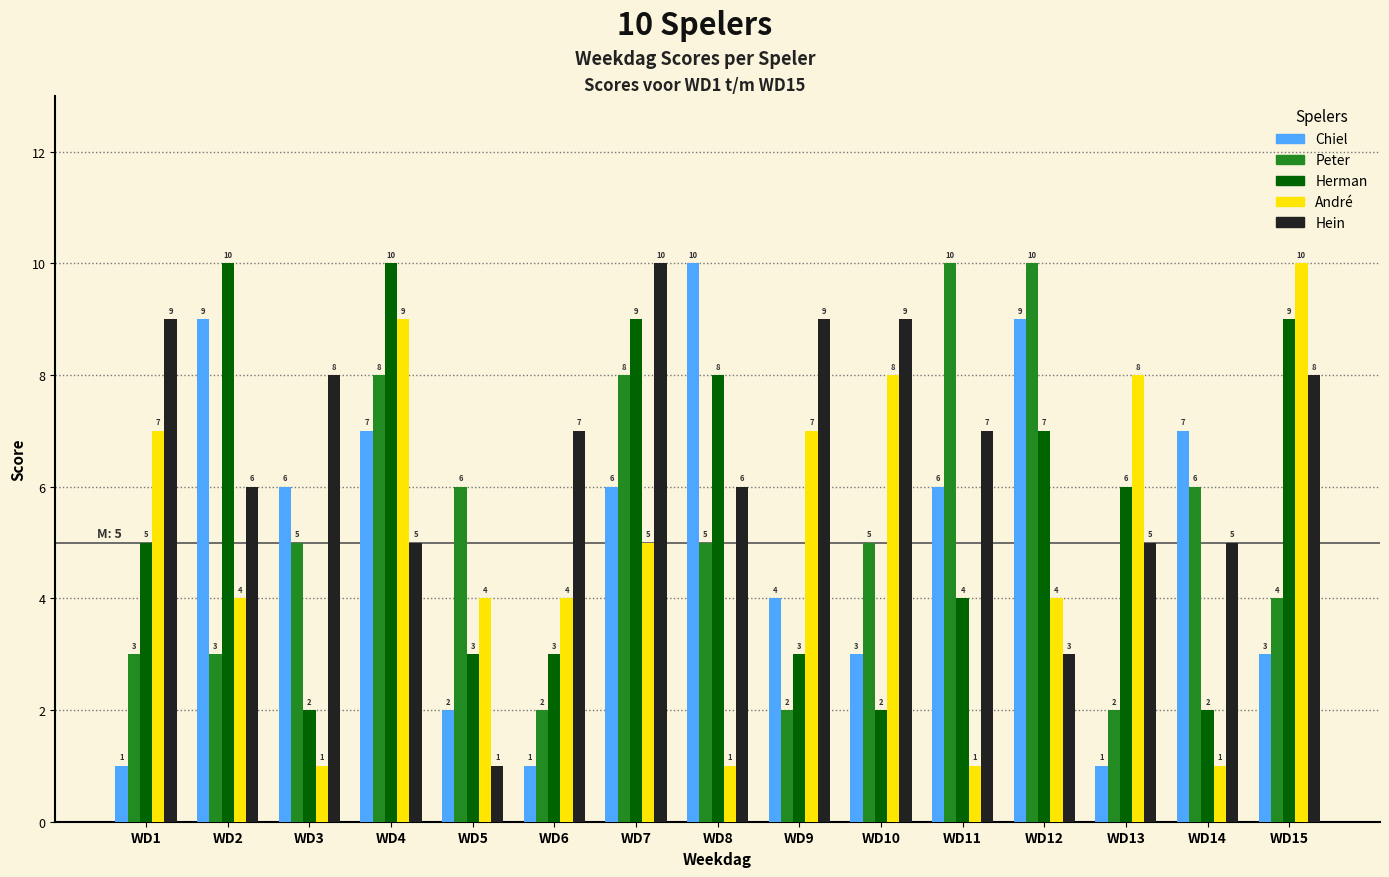

How many bars are there in each group?

5